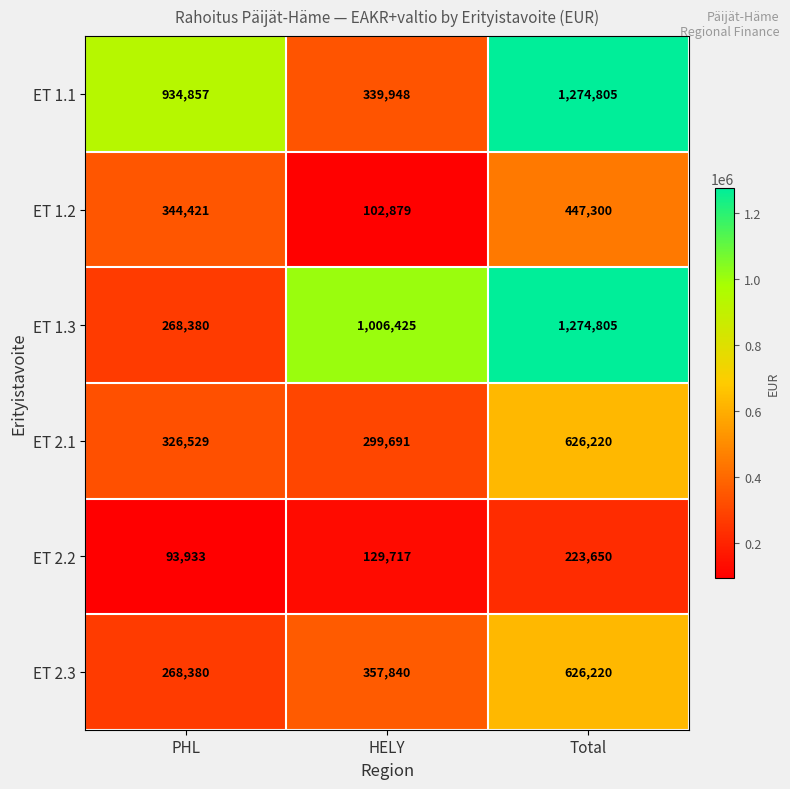

How many distinct data groups are displayed?

6